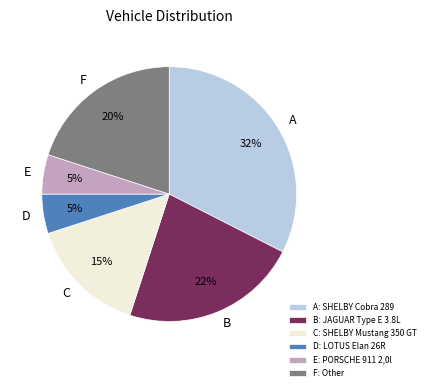

To the nearest percent, what is the average slice percentage?

17%